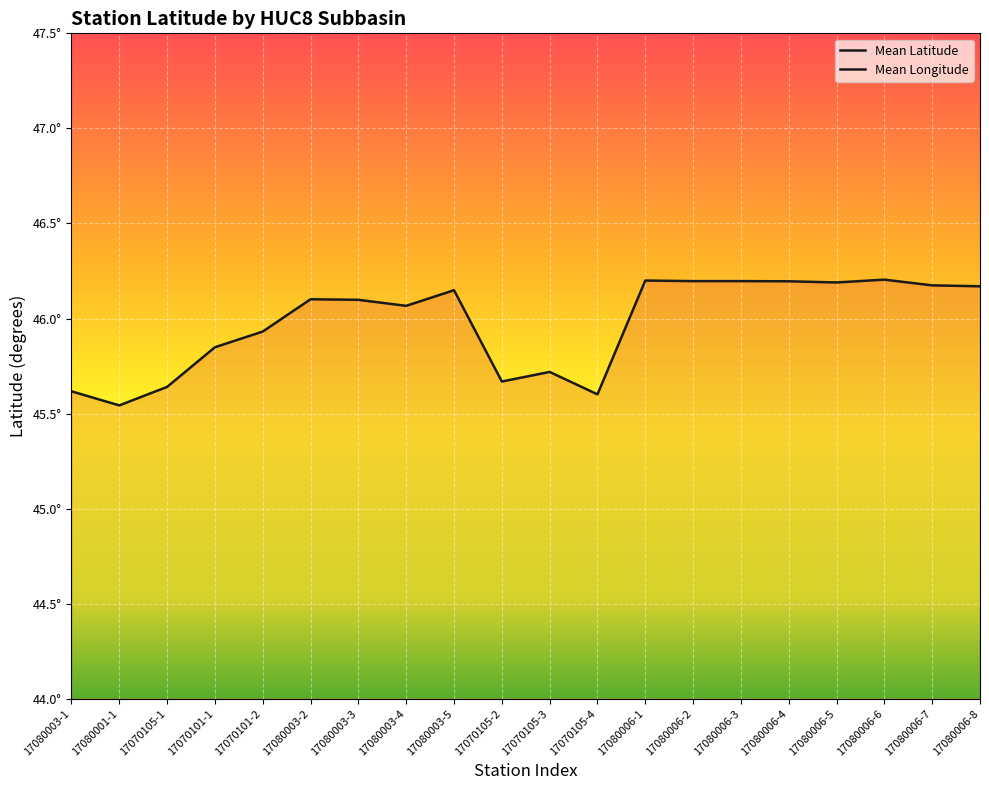

How many data points in Mean Latitude are less than 46?

8